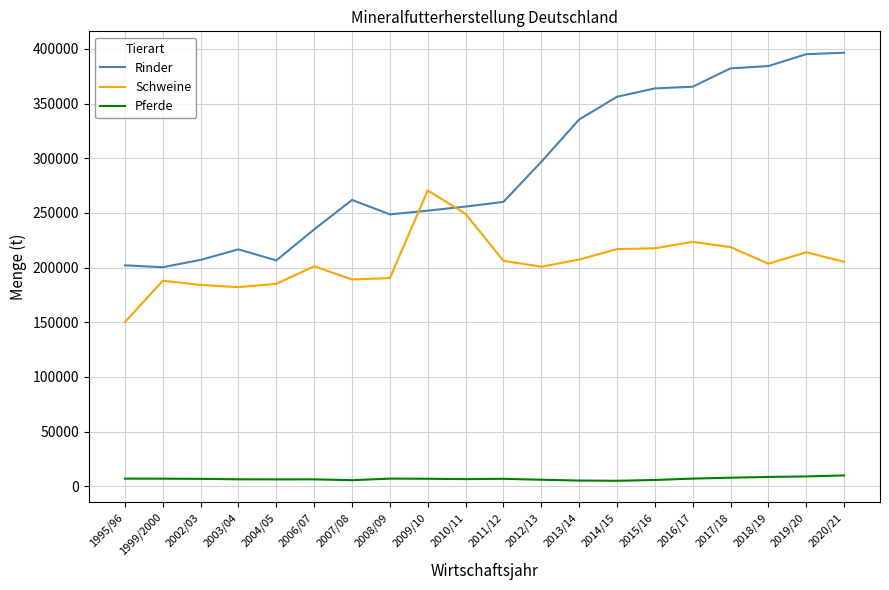

True or false: Schweine and Pferde intersect in this chart.

False